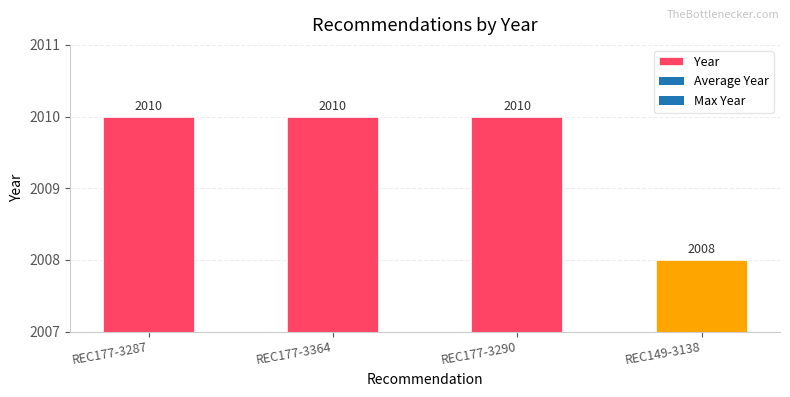

How many bars are there in total?

4